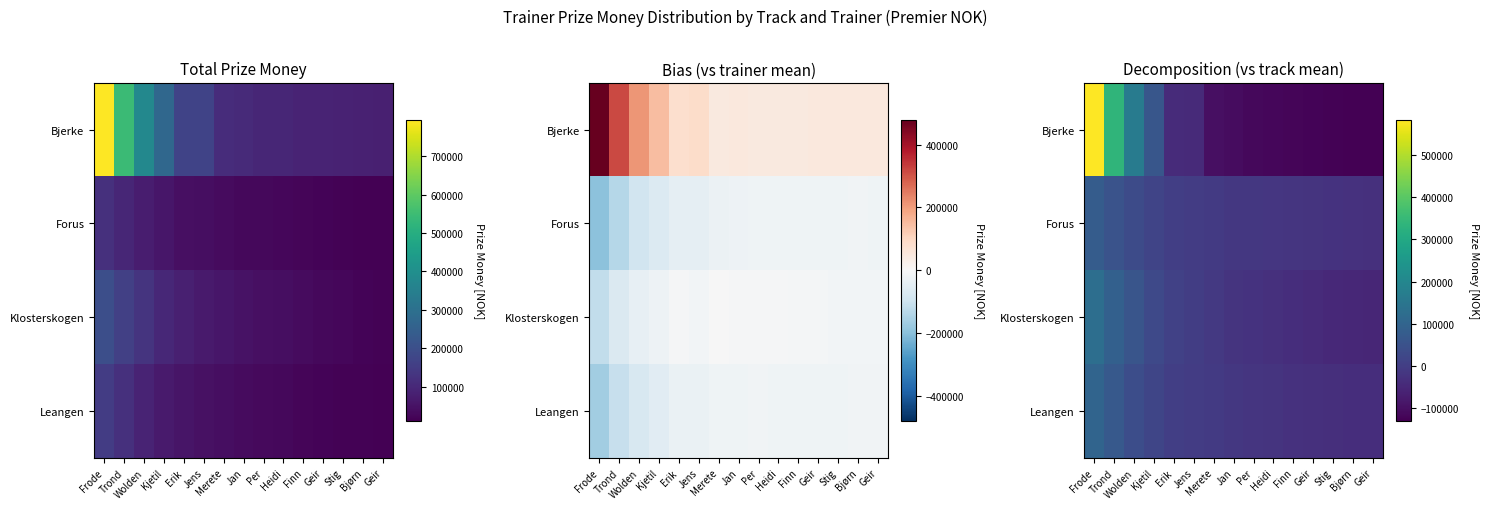

True or false: Leangen has a value of -36933.3 at Geir.

True